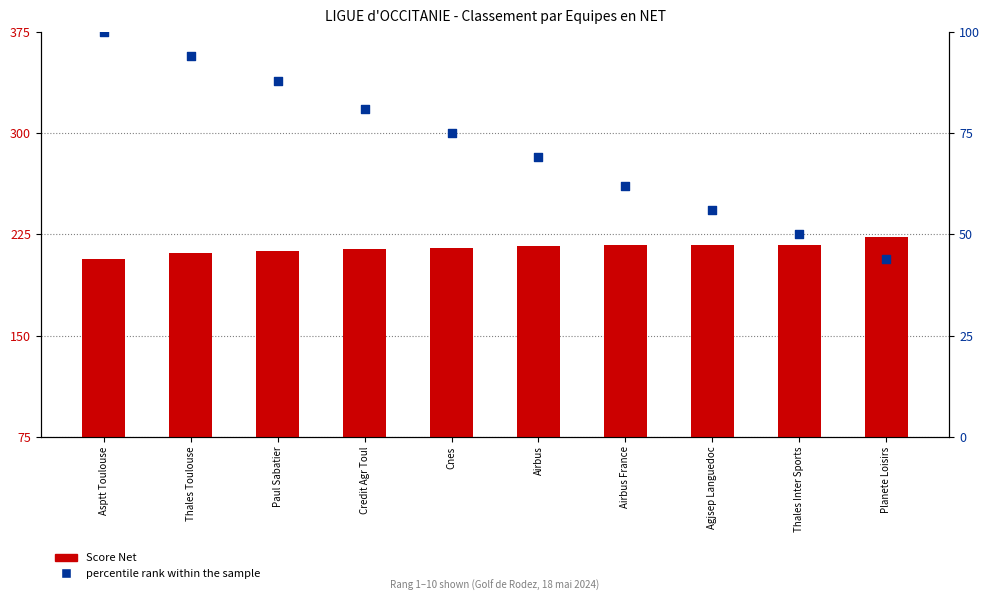

Is the value of Score Net at Airbus greater than the value of percentile rank within the sample at Asptt Toulouse?

Yes